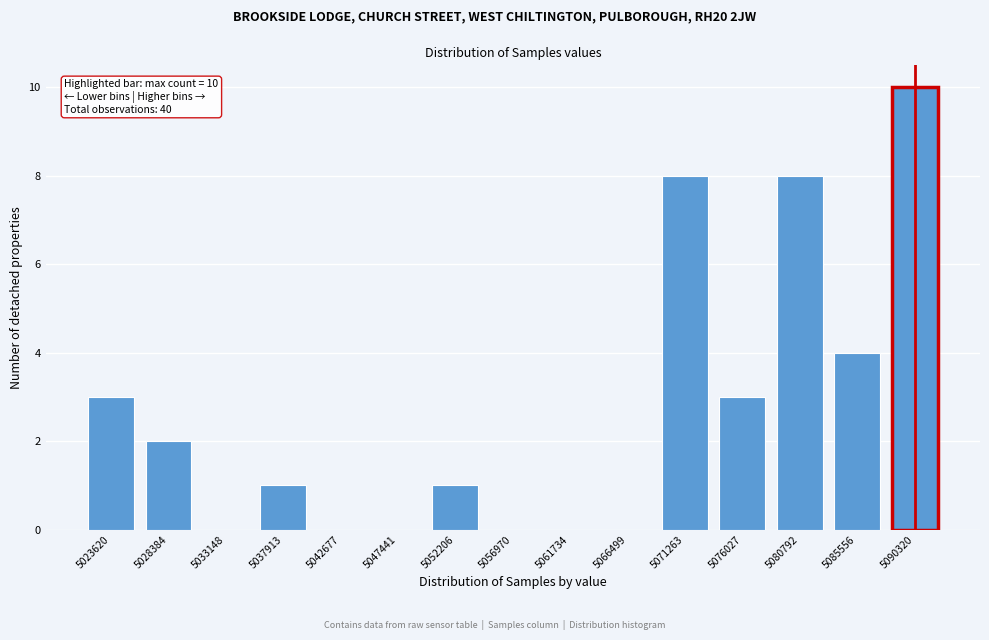

Reading left to right, list all the values displayed in this chart.

5023620=3	5028384=2	5033148=0	5037913=1	5042677=0	5047441=0	5052206=1	5056970=0	5061734=0	5066499=0	5071263=8	5076027=3	5080792=8	5085556=4	5090320=10